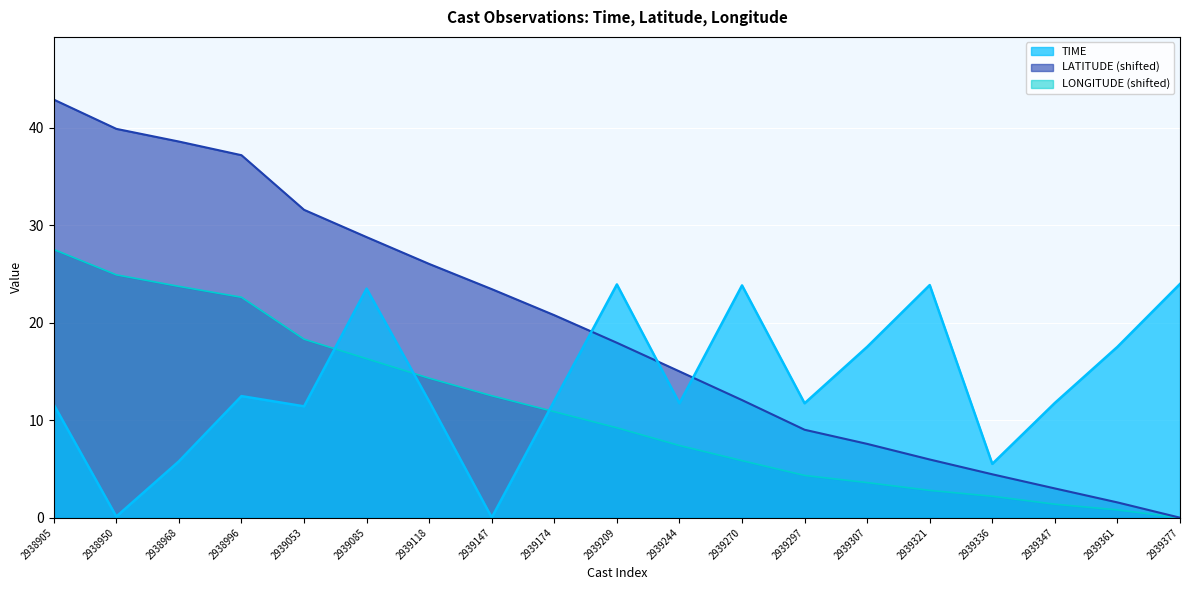

How many data points in LATITUDE are above 17?

10